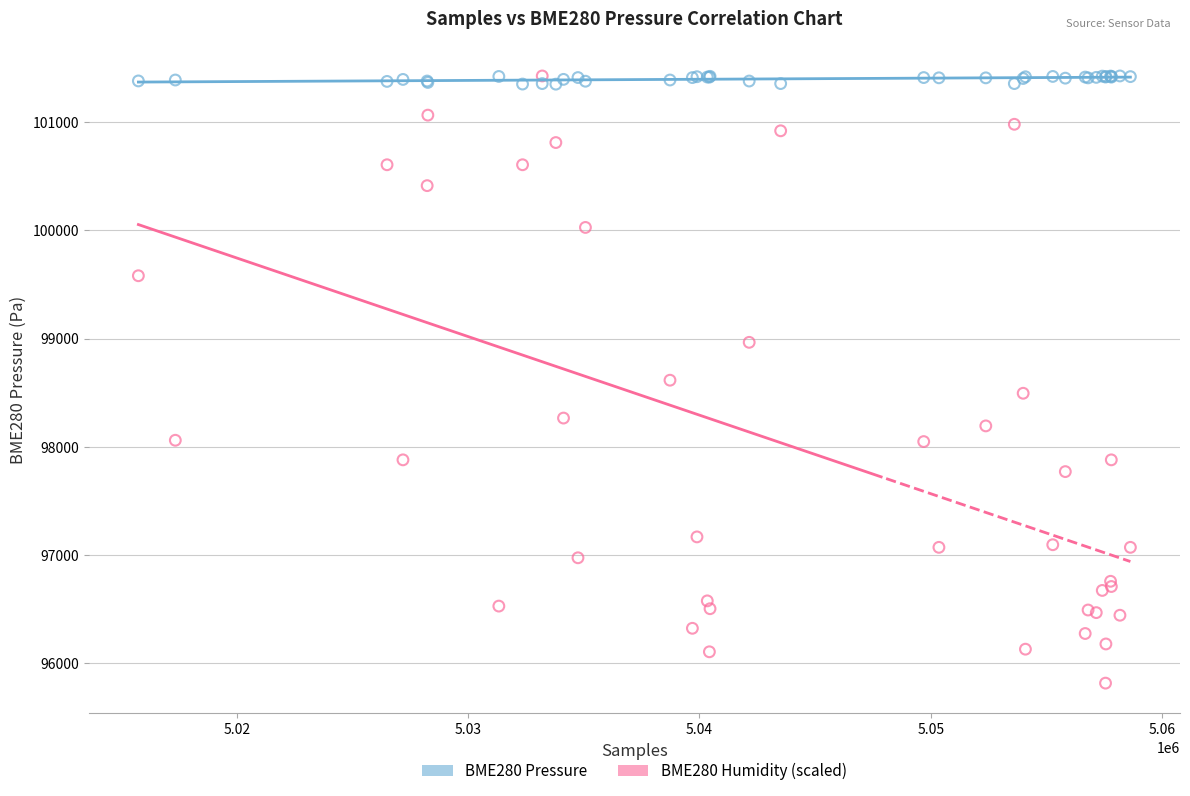

What are all the series names shown in the legend?

BME280 Pressure, BME280 Humidity (scaled)